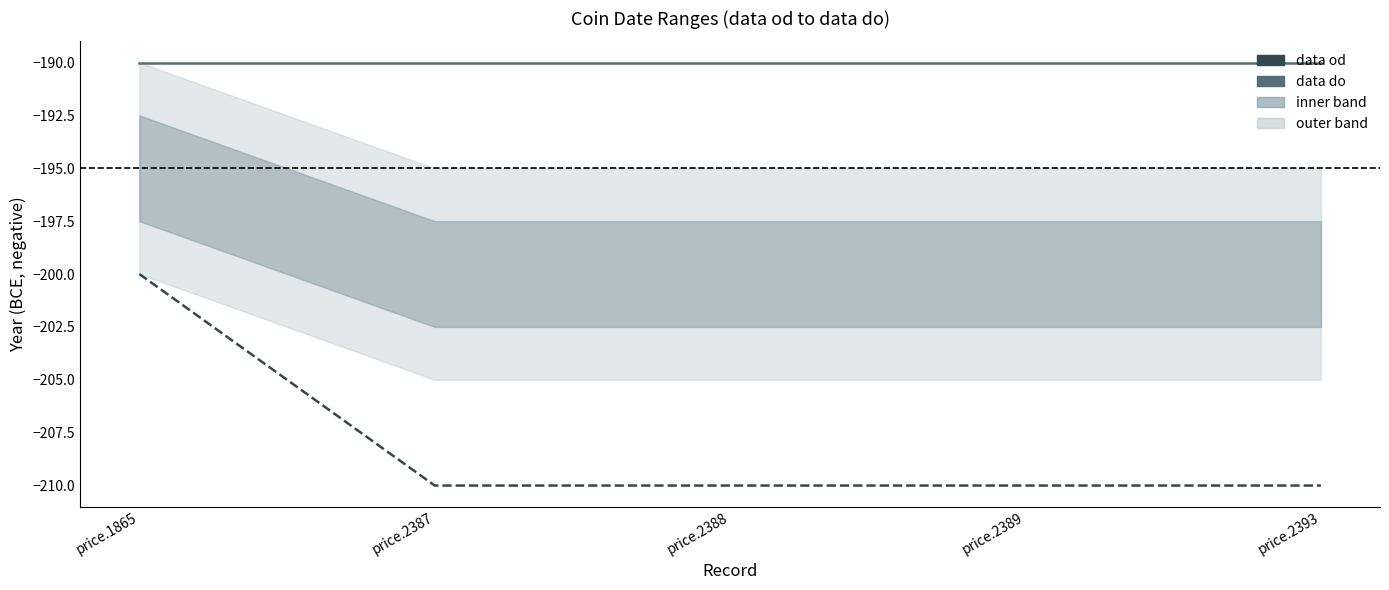

What is the value of the 4th point from the left?

-210